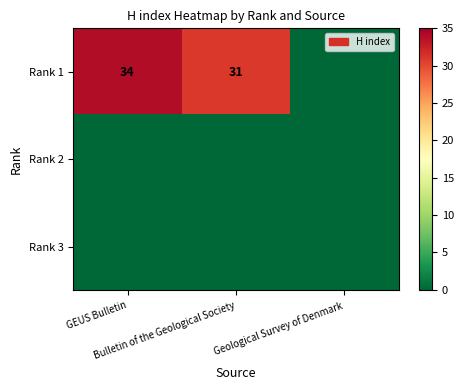

Which category has the highest value in the Rank 2 series?

GEUS Bulletin